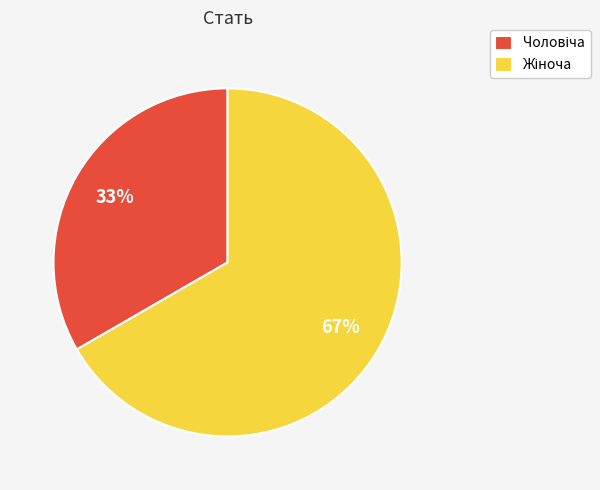

Does any single category account for the majority?

Yes